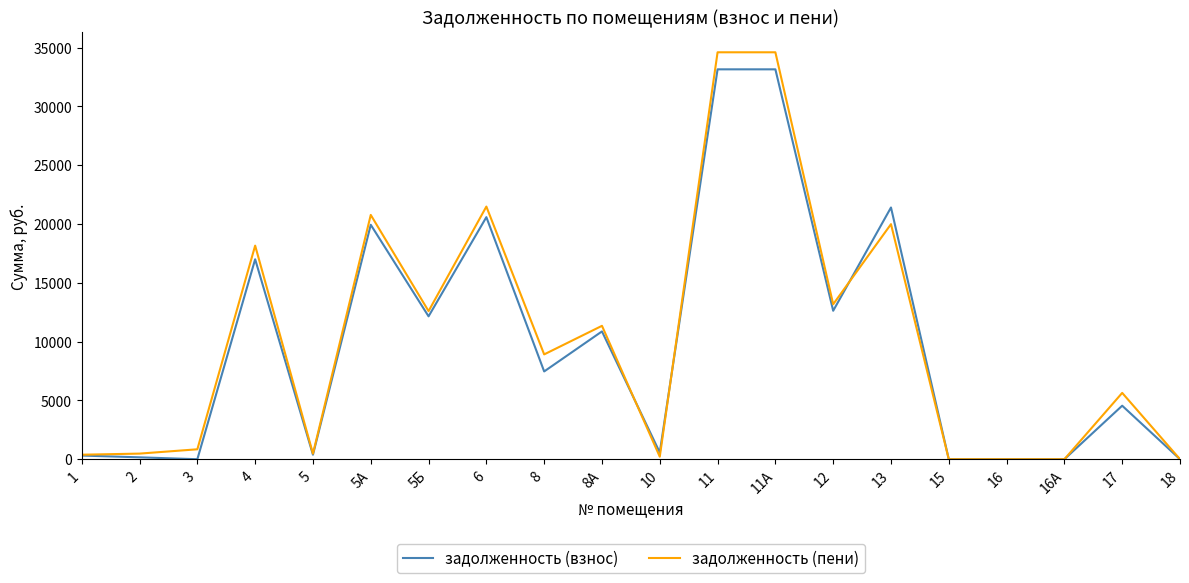

Which series changed the most between 11 and 16А?

задолженность (пени)